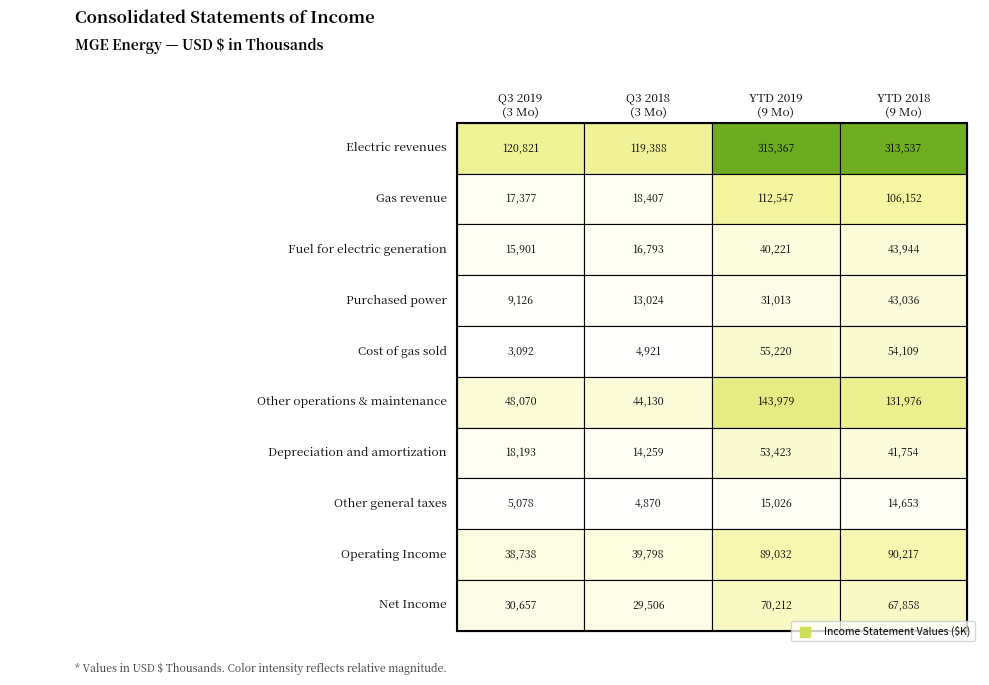

Which series has the largest total across all categories?

Electric revenues